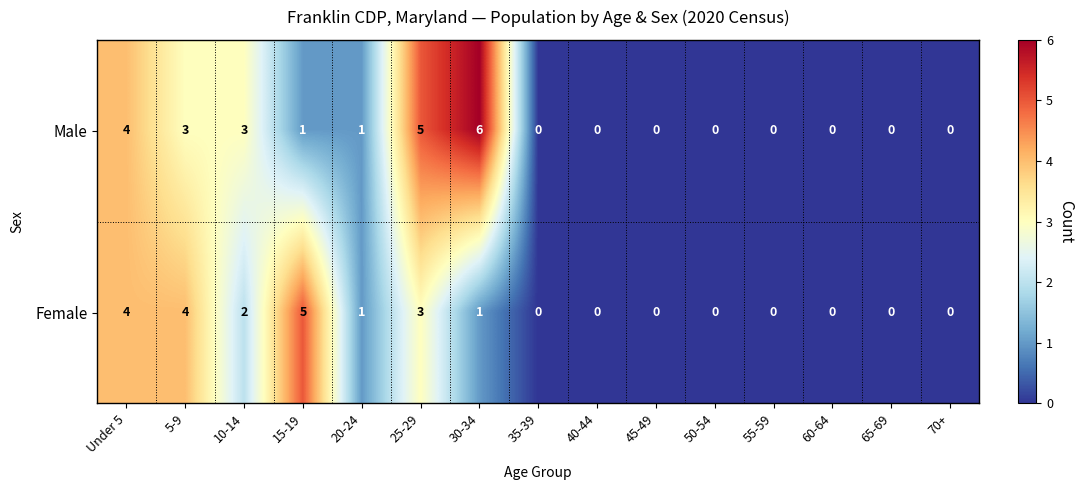

What is the greatest value displayed?

6